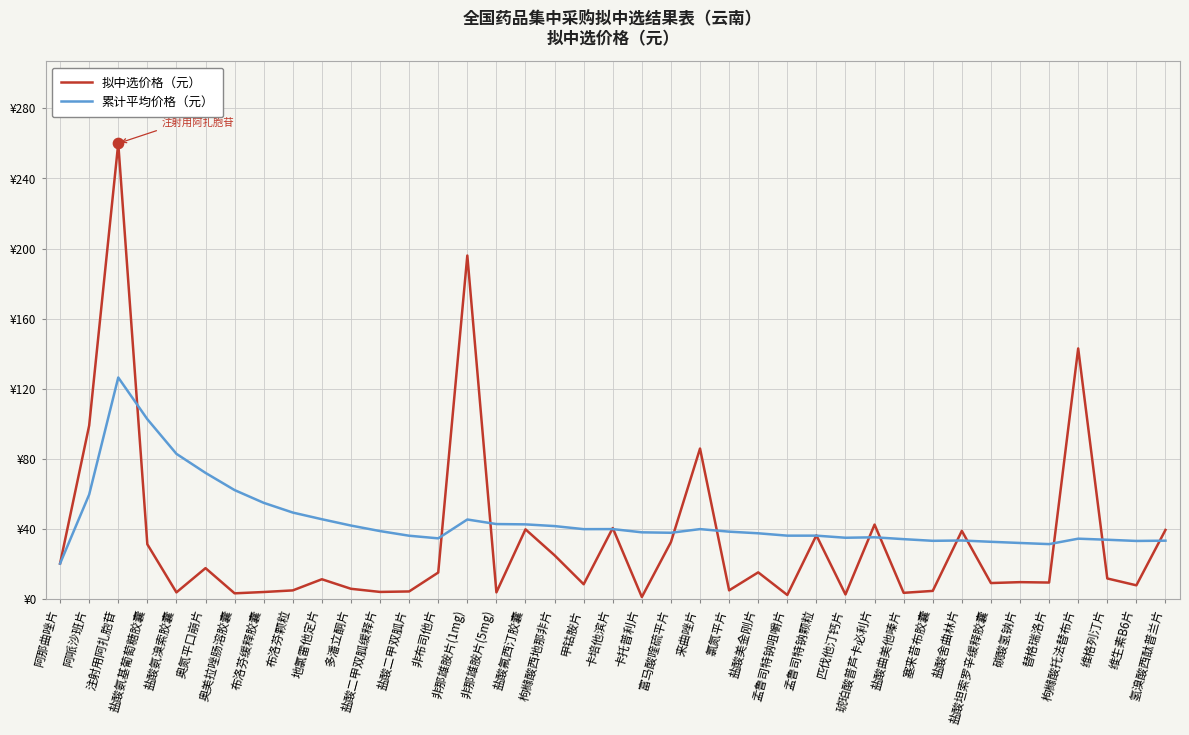

Which series has the largest total across all categories?

累计平均价格（元）